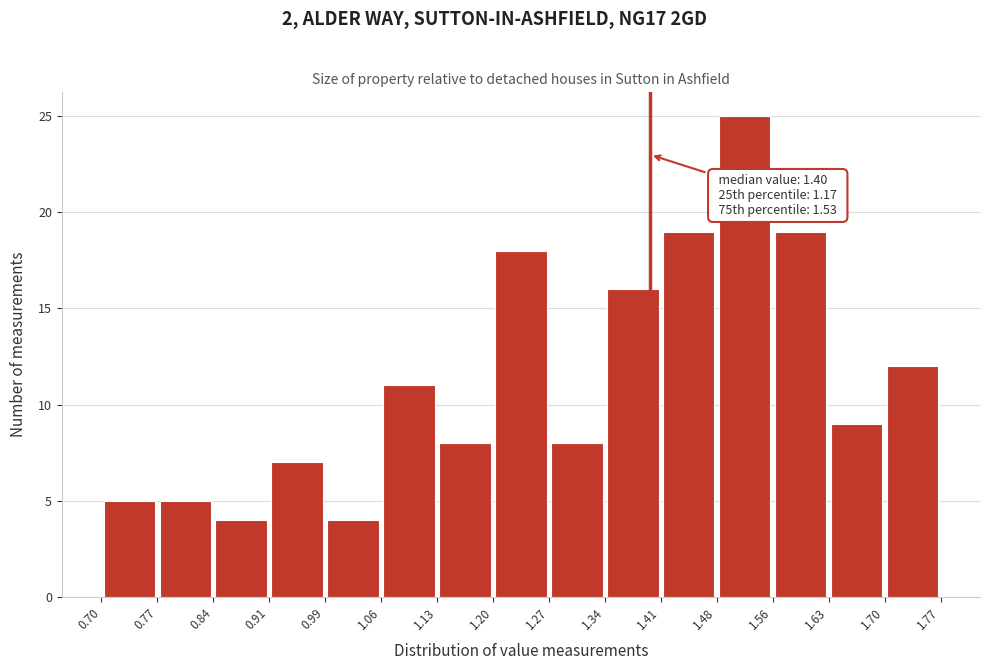

Which range on the x-axis has the tallest bar?

1.48 to 1.56